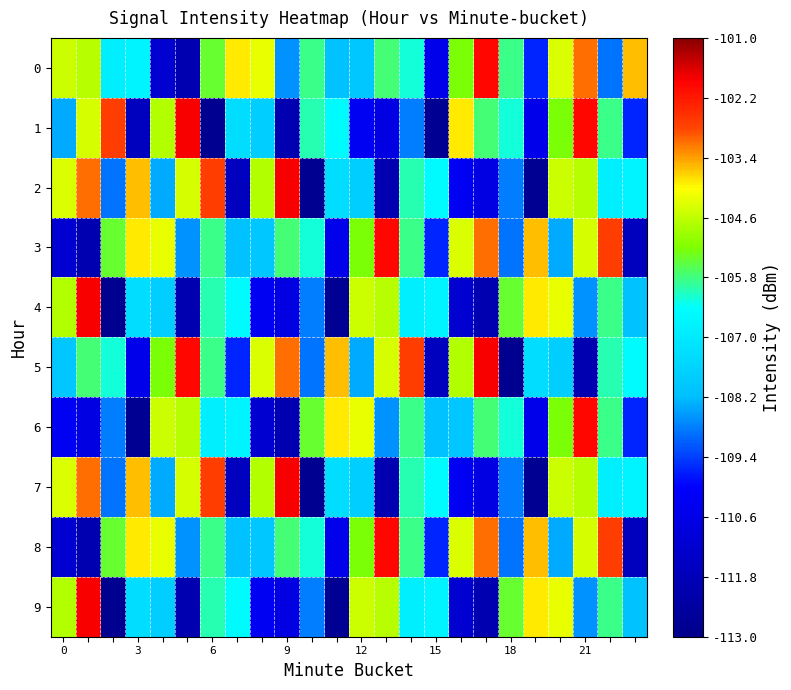

What is the maximum value shown in the chart?

-101.8